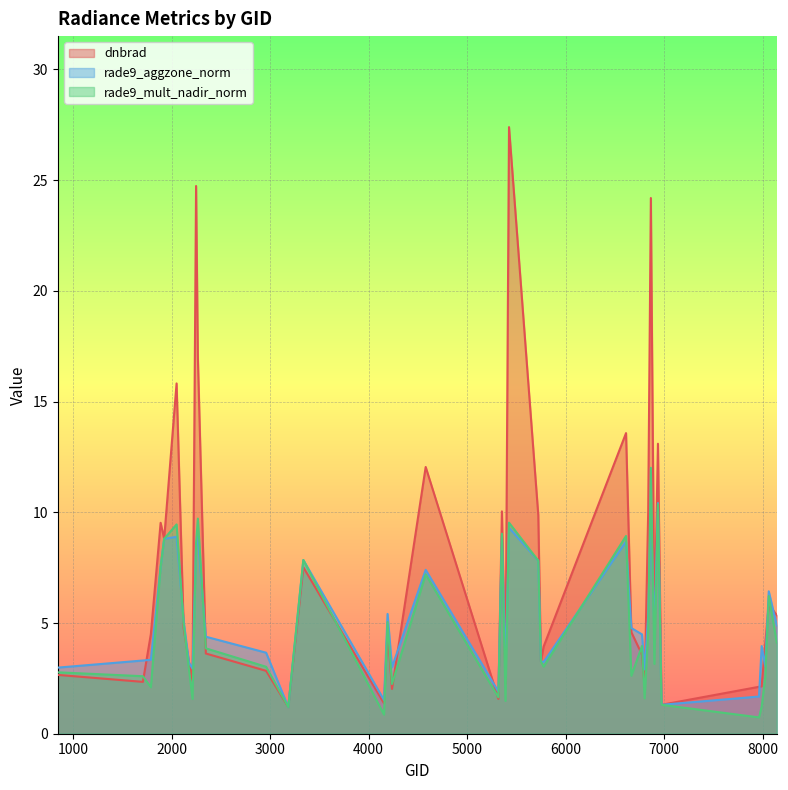

In rade9_mult_nadir_norm, how many points are higher than both neighbors (excluding endpoints)?

12